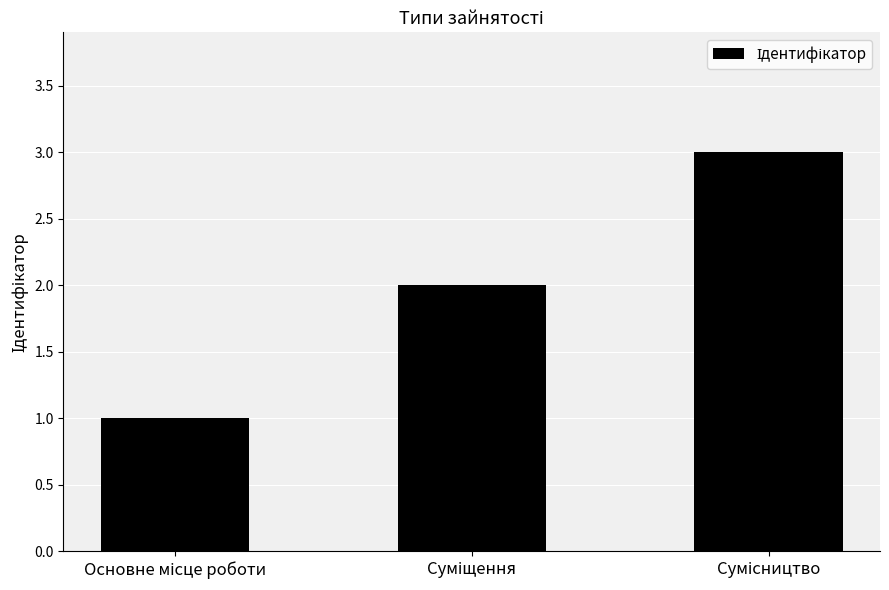

What is the difference between the maximum and minimum values?

2